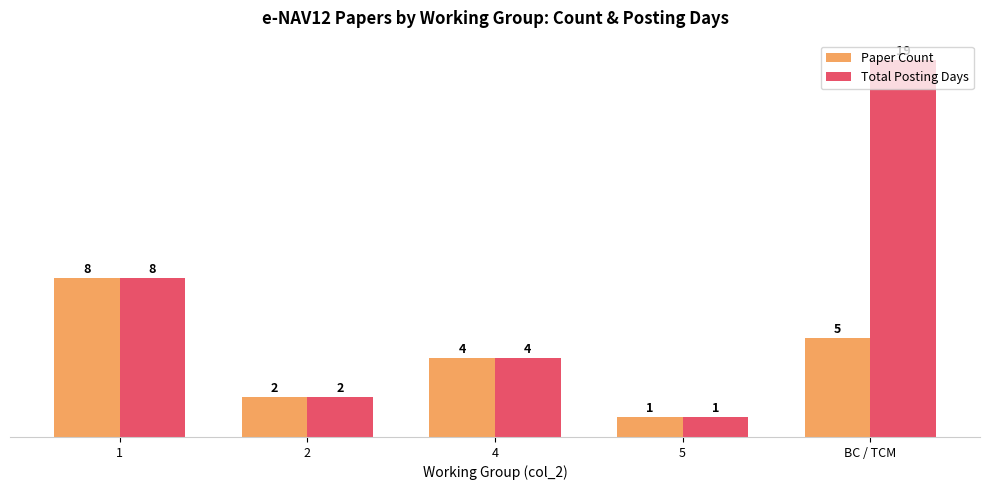

Rank the series by their average value, from lowest to highest.

Paper Count, Total Posting Days